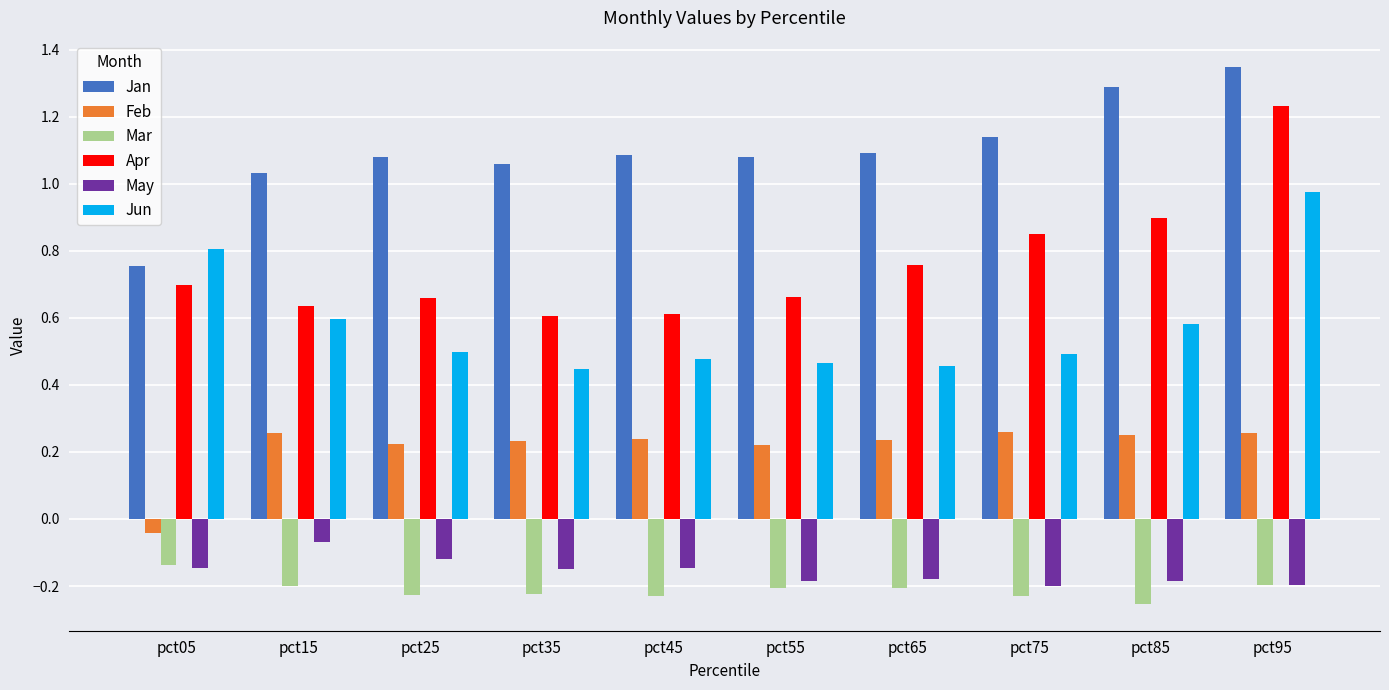

At which label does May reach its peak?

pct15